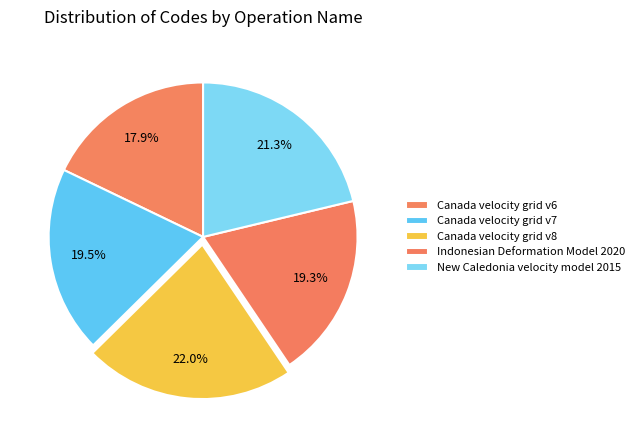

How much of the chart is everything except Indonesian Deformation Model 2020?

80.7%